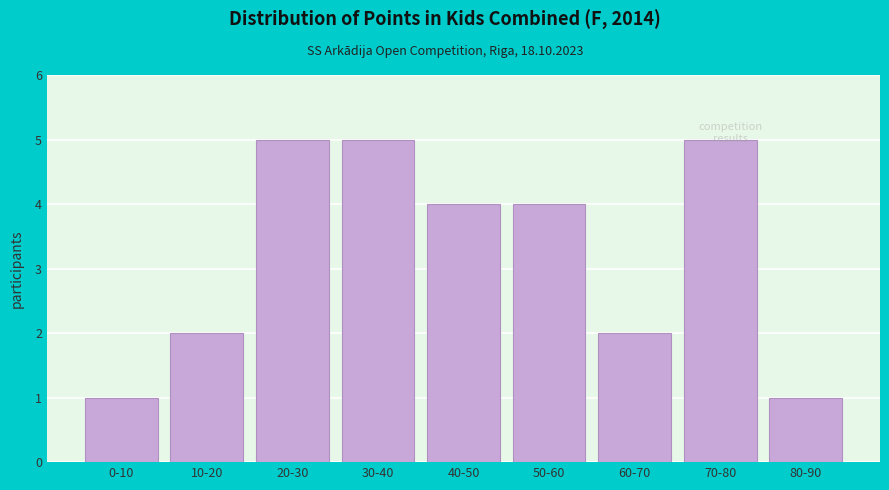

What is the difference between the second highest and minimum values?

4